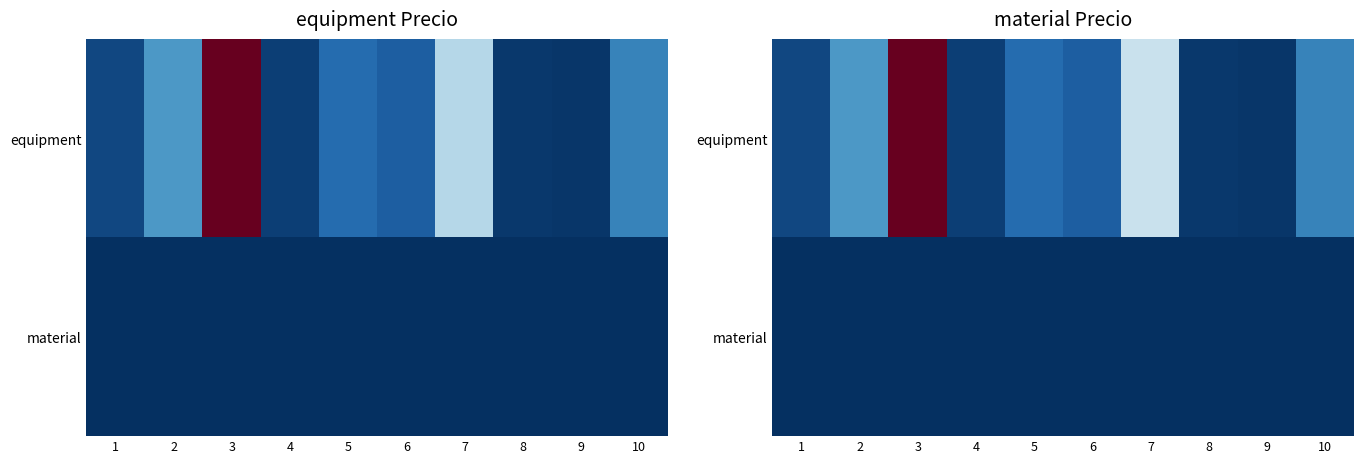

At 5, list the series in order from largest to smallest.

equipment, material